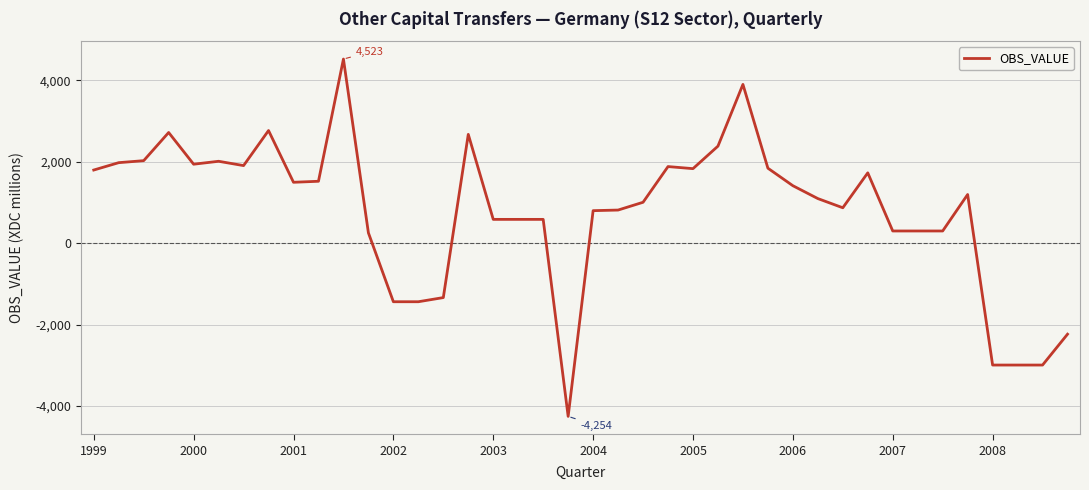

What is the greatest value displayed?

4523